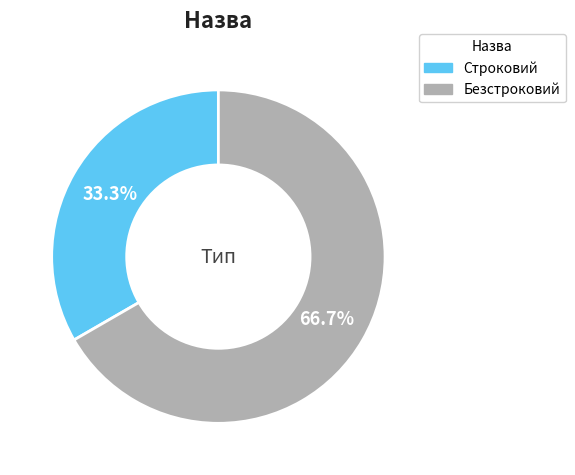

Which has a higher value, Безстроковий or Строковий?

Безстроковий